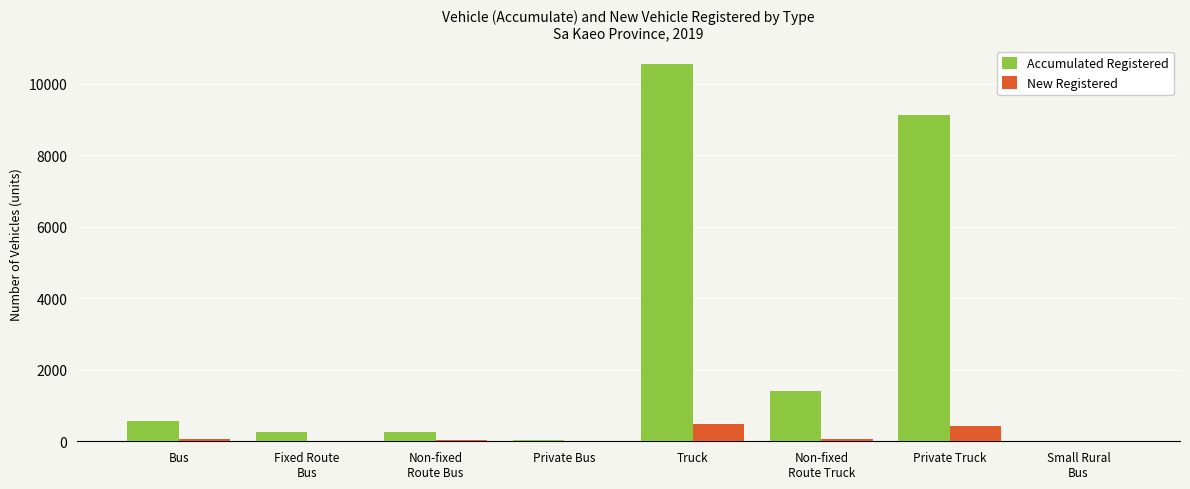

Where is Accumulated Registered nearest to the value 5273?

Private Truck